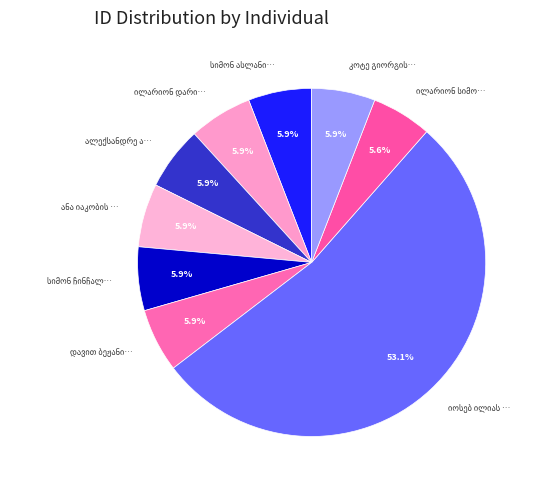

To the nearest percent, what is the difference between the largest and smallest slice percentages?

48%